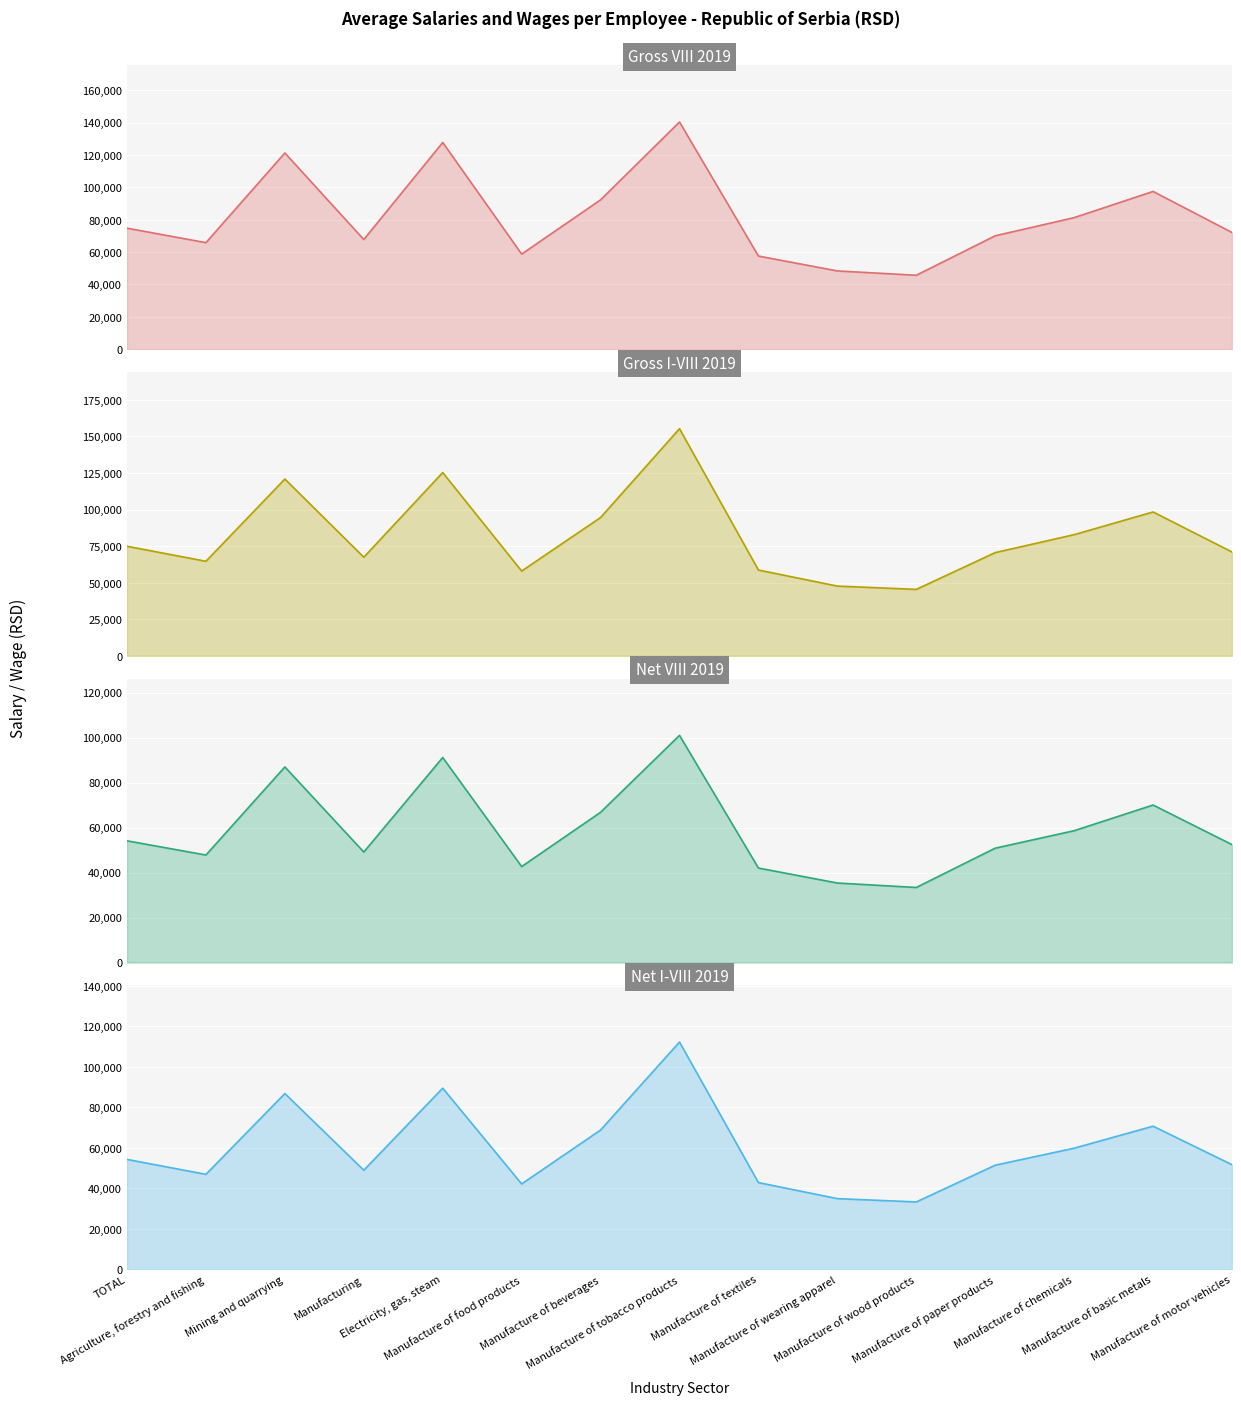

Which series changed the most between Mining and quarrying and Manufacture of motor vehicles?

Gross I-VIII 2019